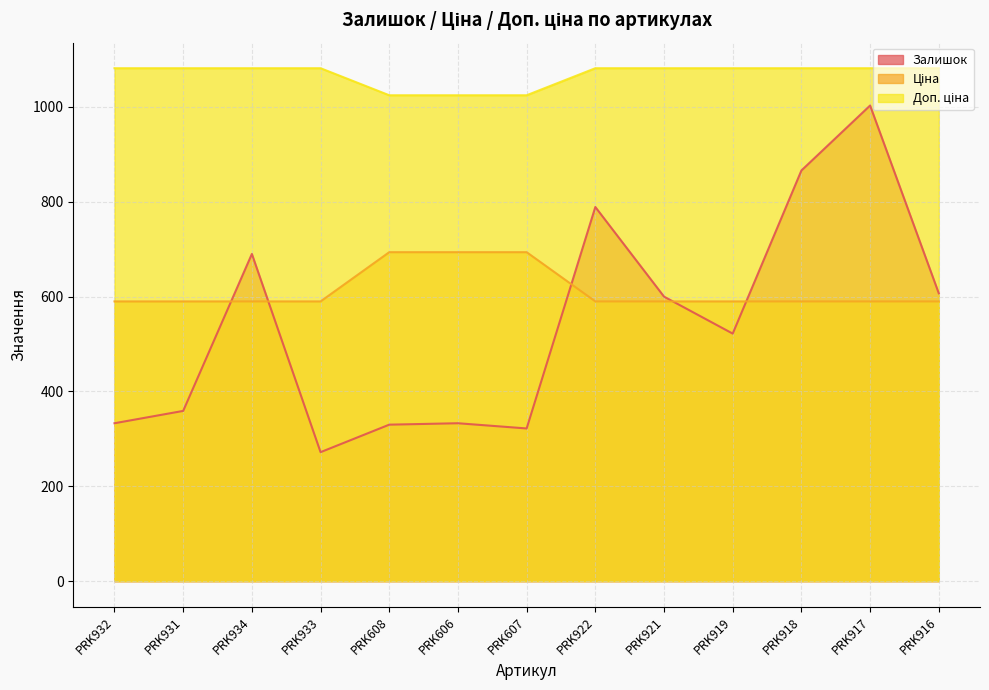

What is the average value of the Ціна series?

613.9